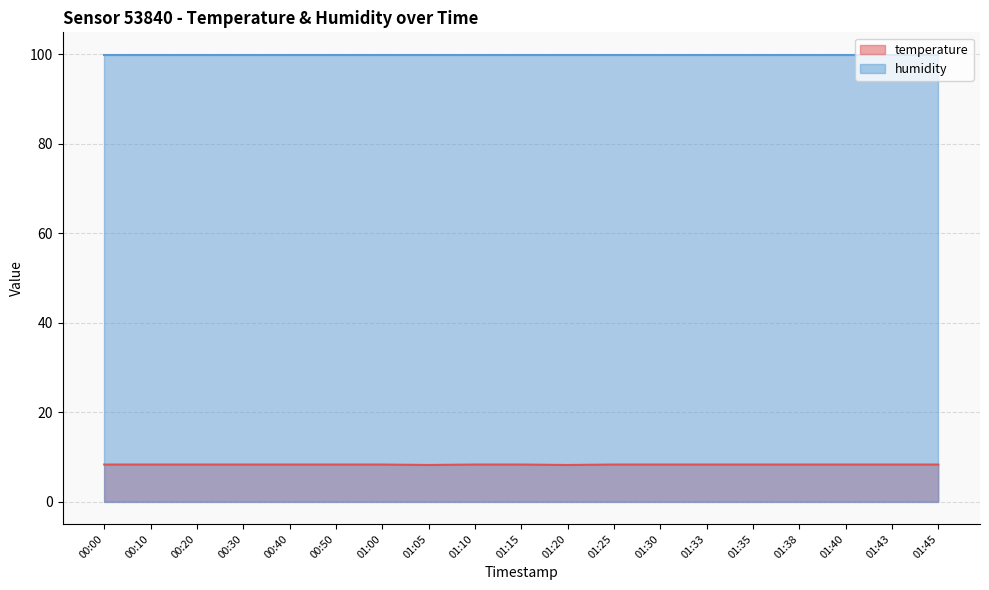

How many points are lower than both their immediate neighbors (excluding endpoints)?

2